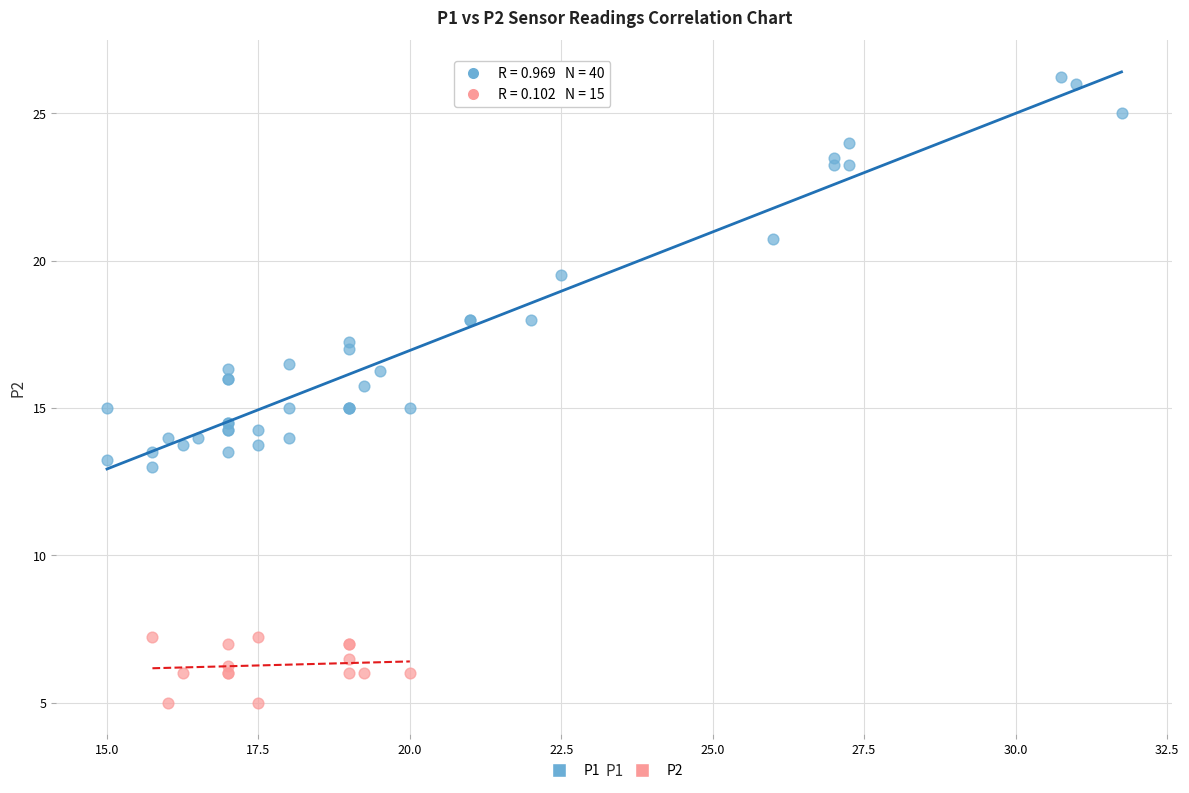

Which series contains the highest Y value?

P1